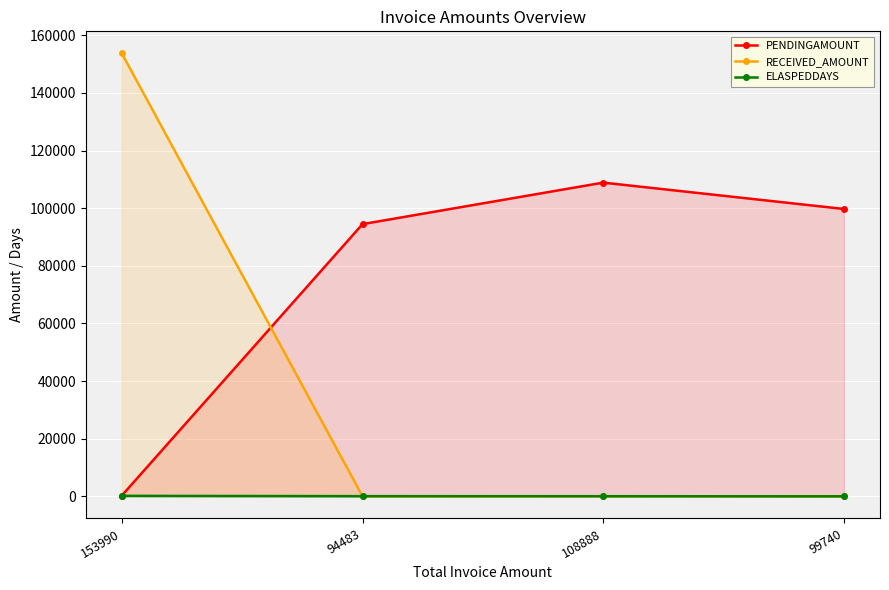

What is the difference between the highest and lowest values at 94483?

94483